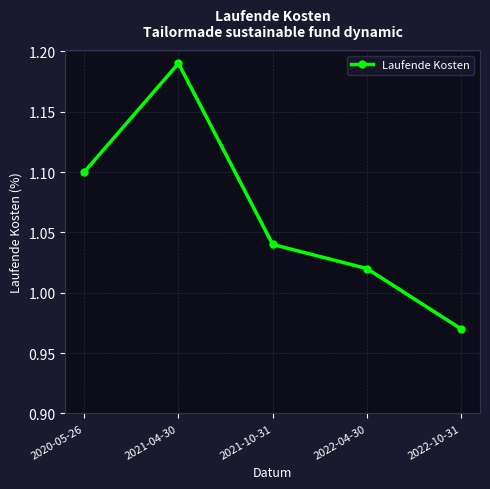

What is the label of the 2nd point from the left?

2021-04-30